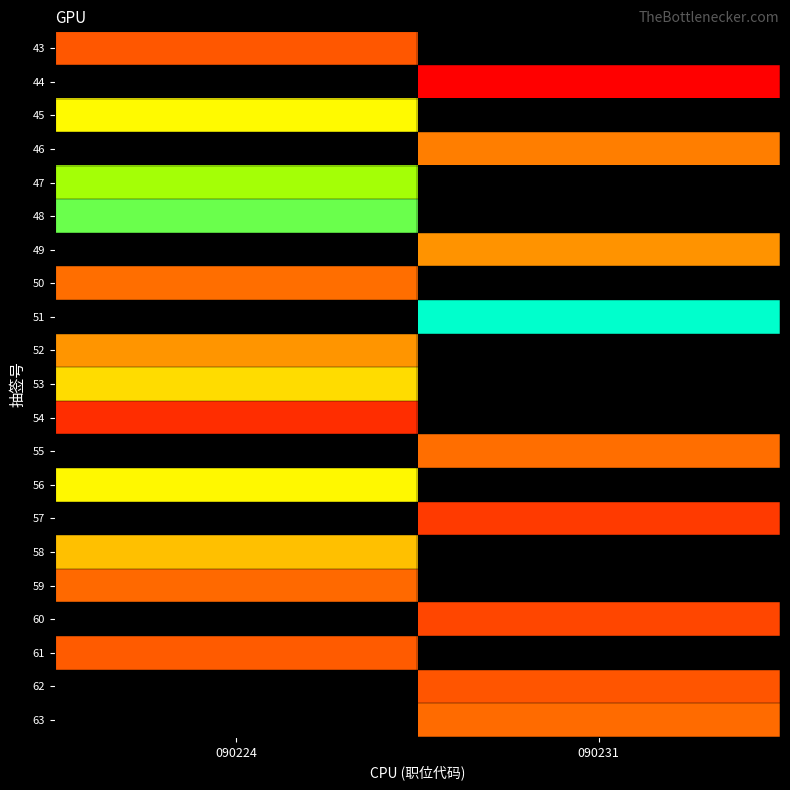

What is the smallest value displayed?

61.2